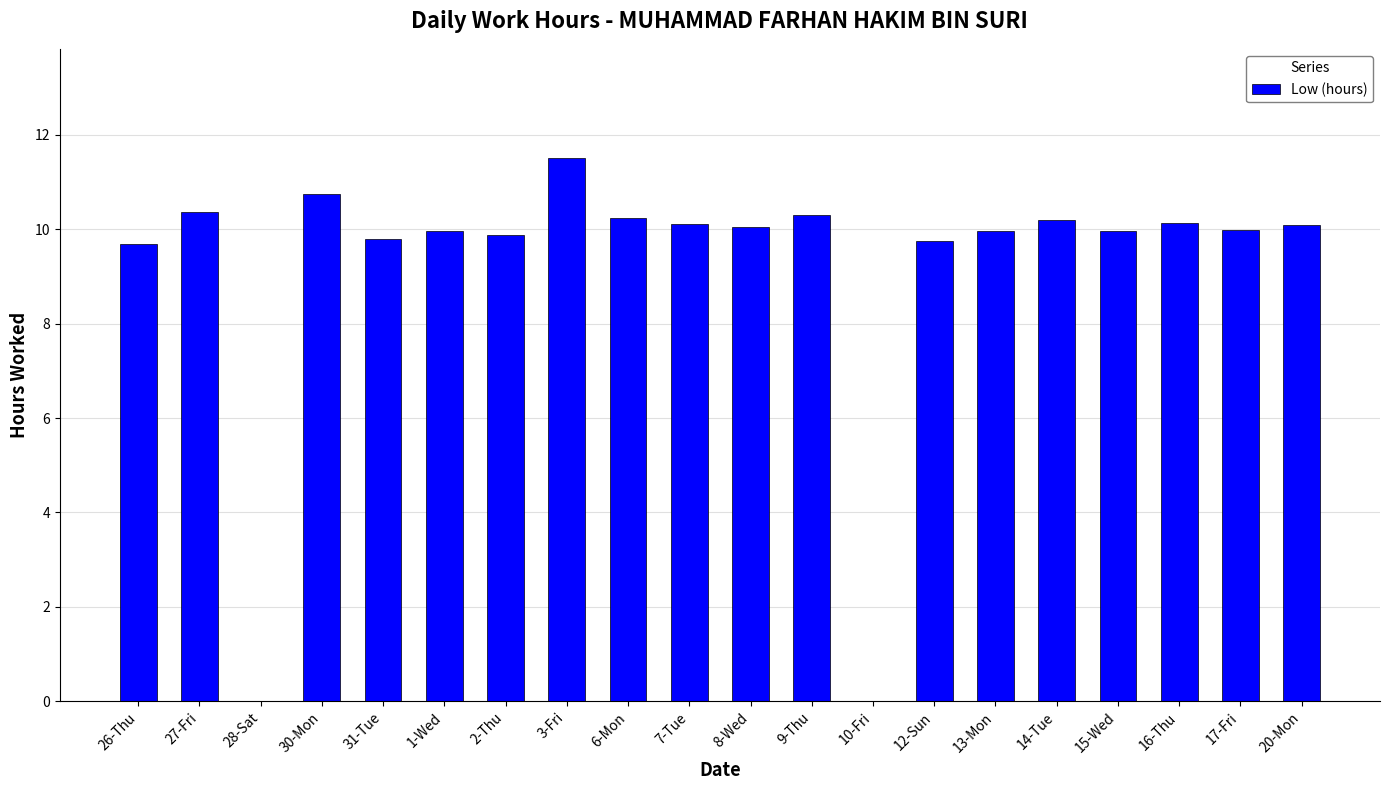

At which category does the chart reach its peak across all series?

3-Fri